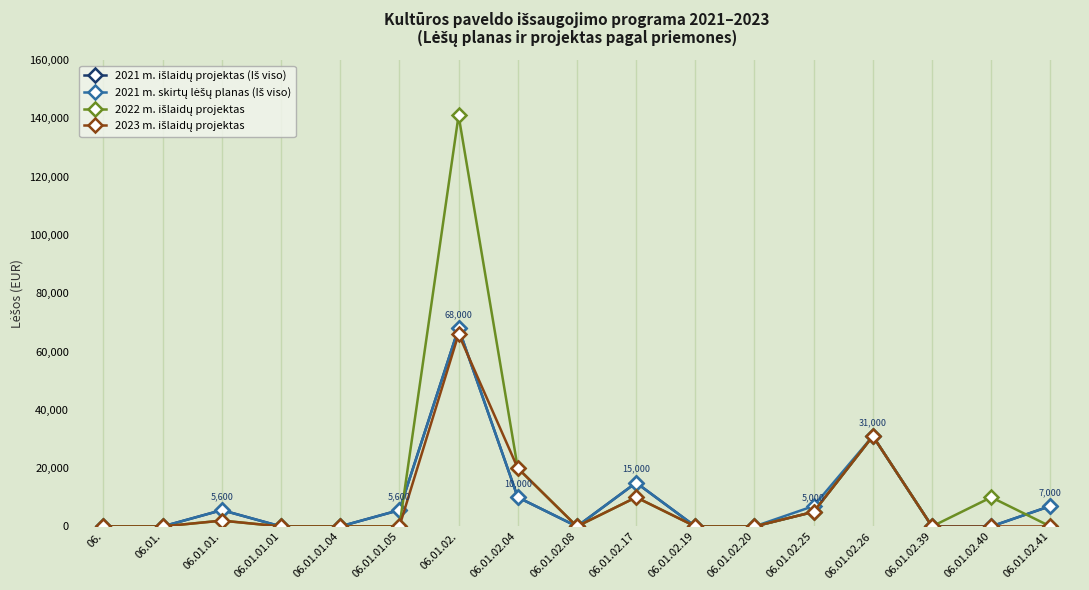

What is the label of the 14th point from the right?

06.01.01.01